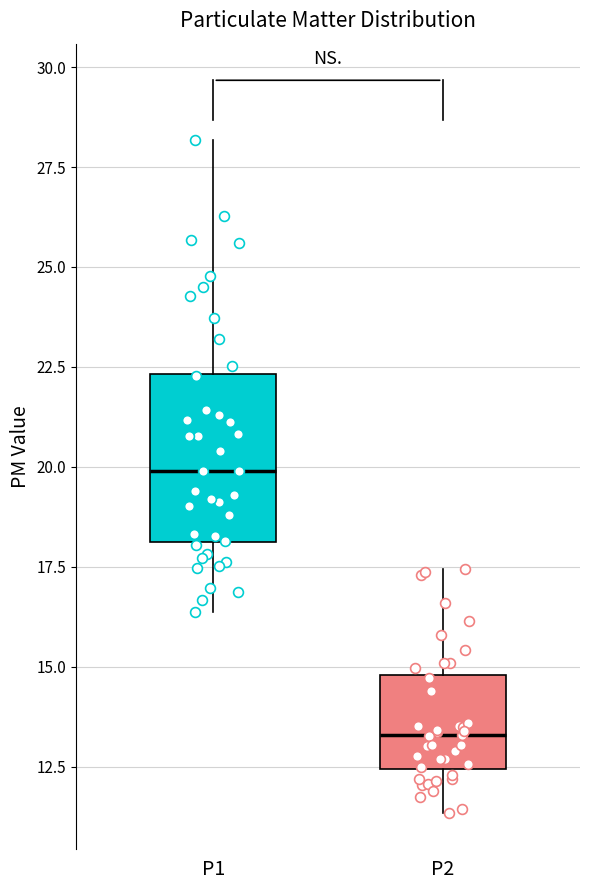

Which box is the tallest, from its lower edge to its upper edge?

P1